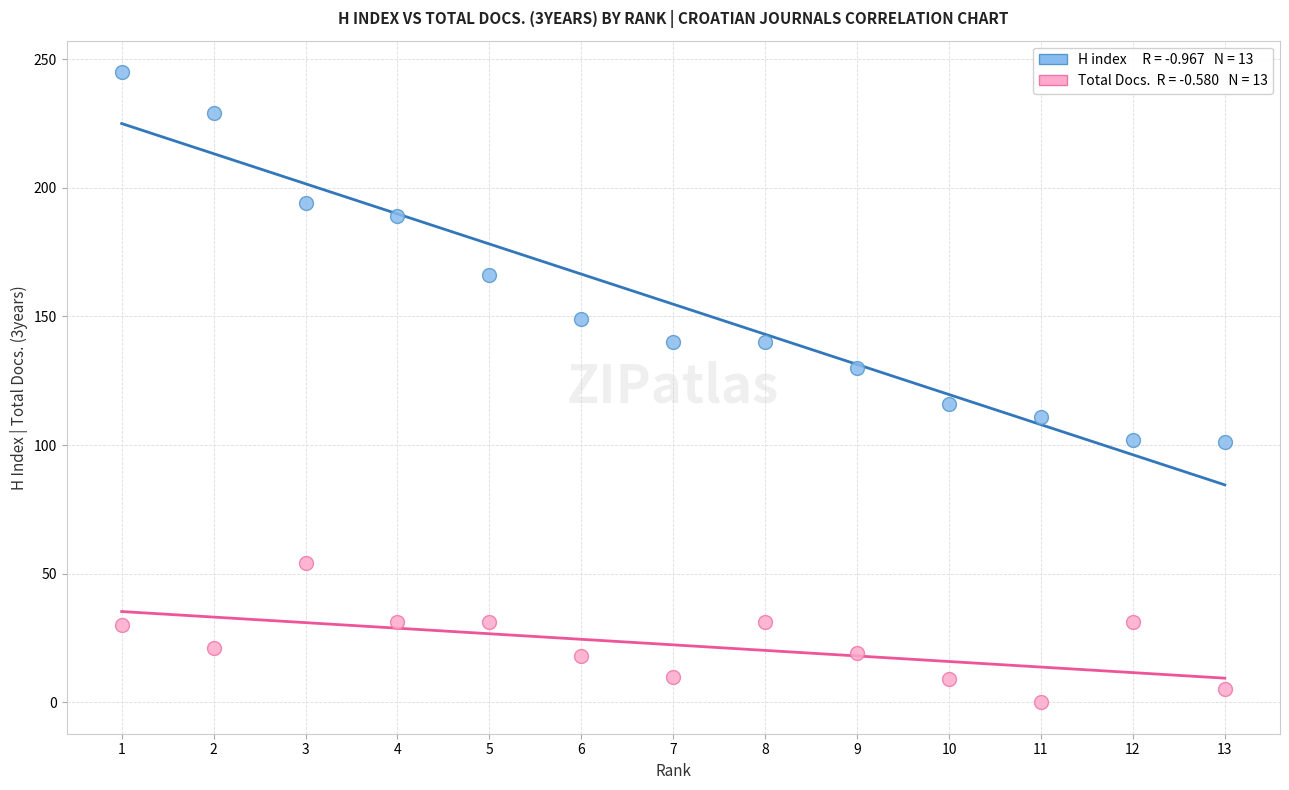

Across all data points, what is the range of X values (max minus min)?

12